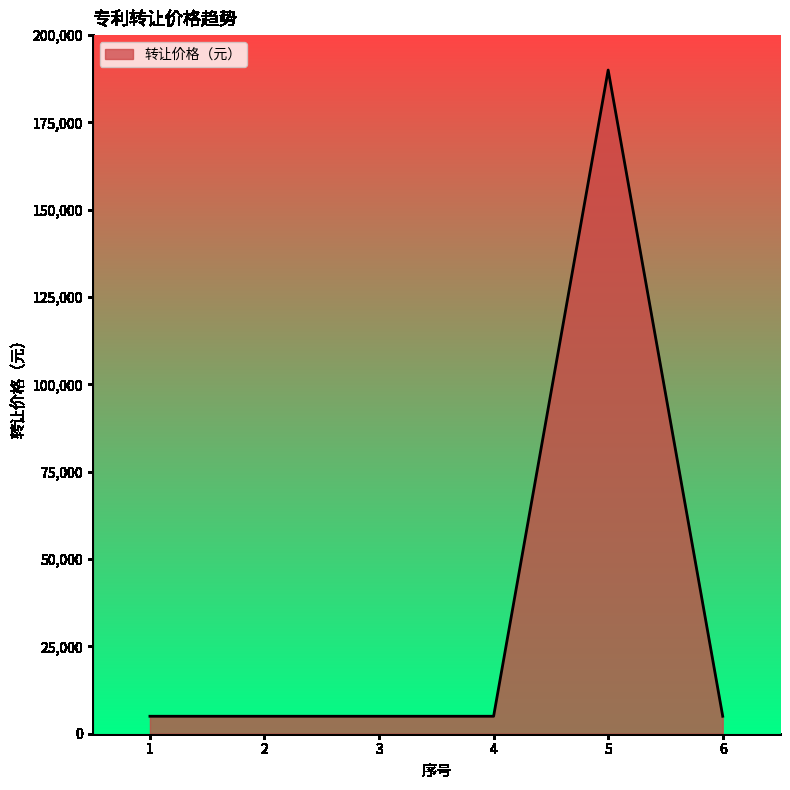

True or false: the data has more than 2 interior local peaks.

False